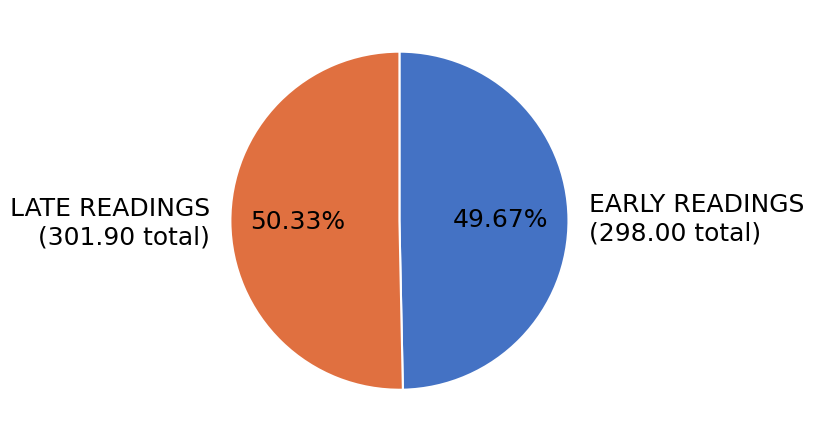

Which has a higher value, EARLY READINGS (298.00 total) or LATE READINGS (301.90 total)?

LATE READINGS (301.90 total)